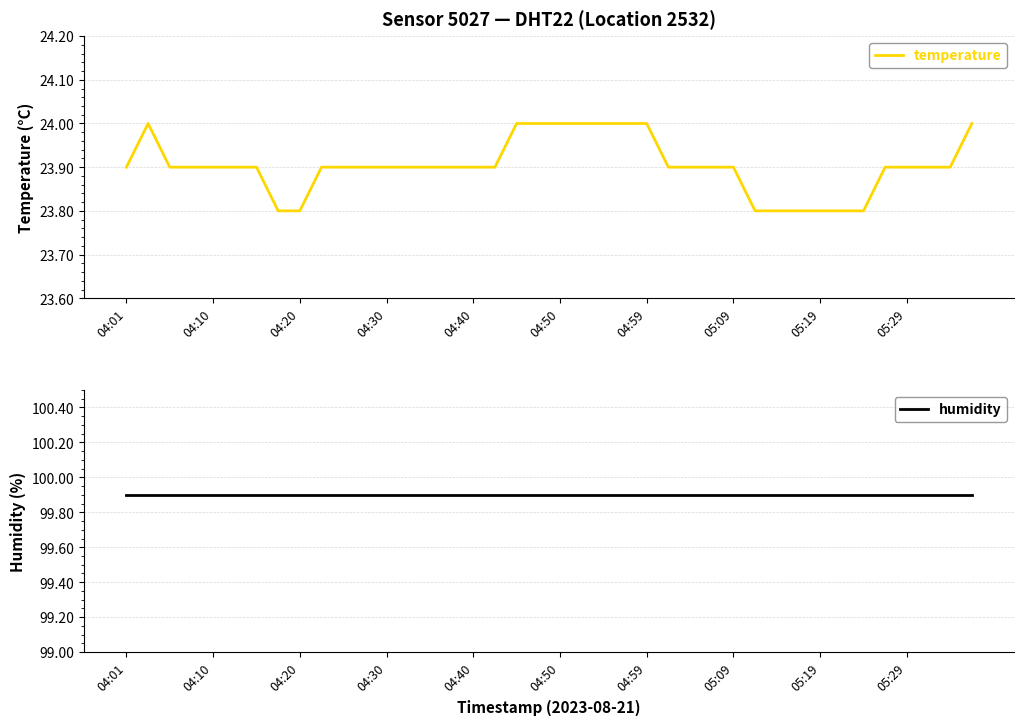

What is the smallest value displayed?

23.8